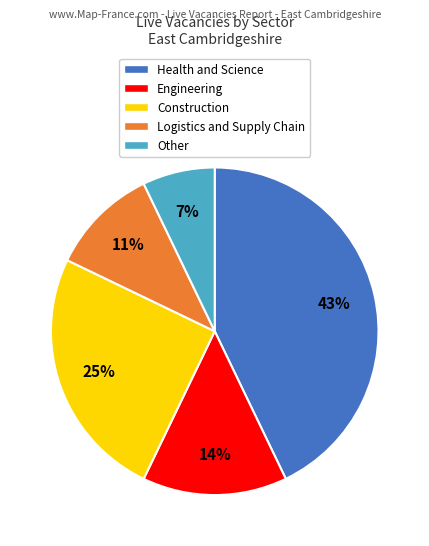

Rank the categories by value from highest to lowest.

Health and Science, Construction, Engineering, Logistics and Supply Chain, Other